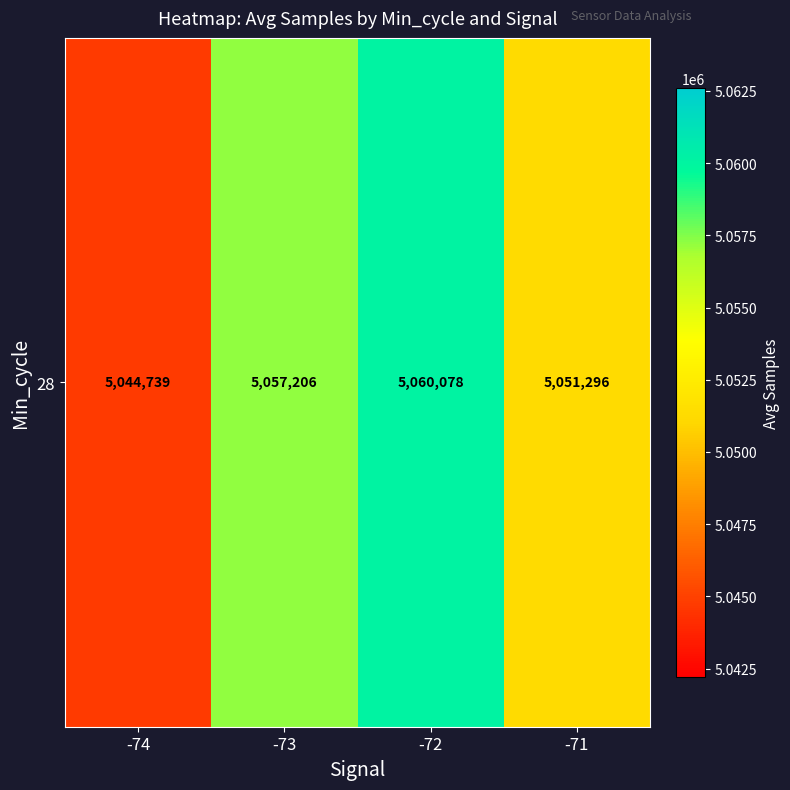

Reading left to right, transcribe all the data shown in this chart.

-74=5044739.0	-73=5057205.5	-72=5060078.1	-71=5051296.0